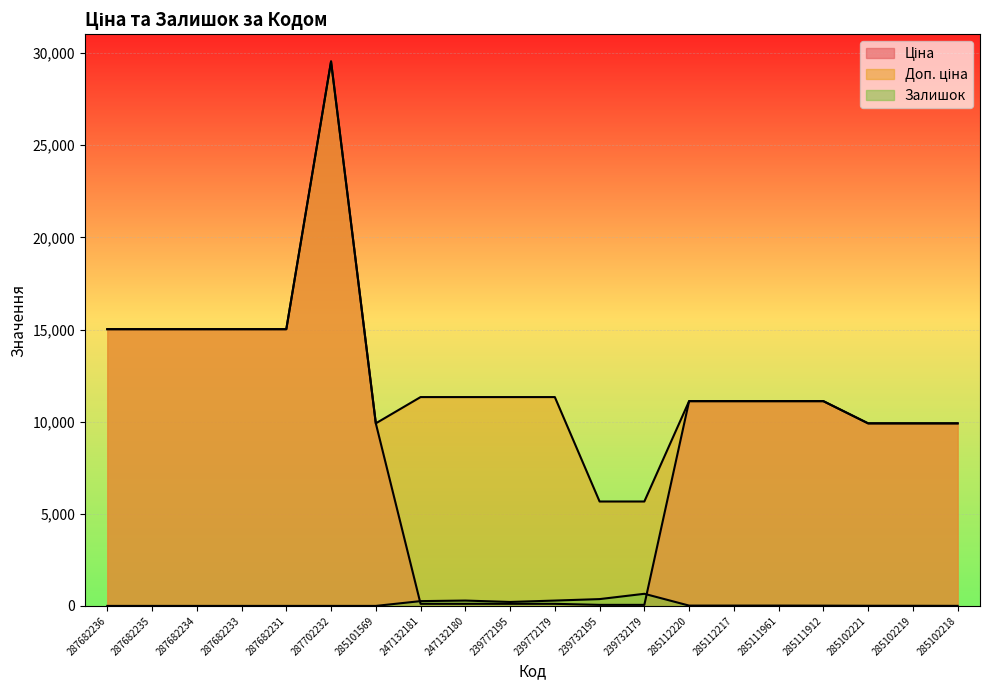

What position from the right is 285111912?

4